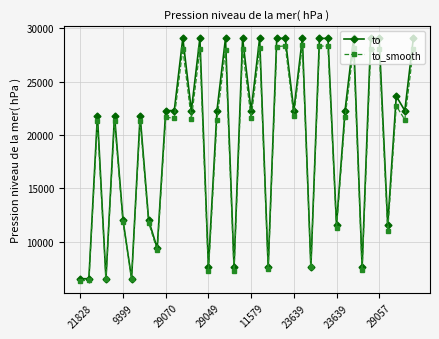

What is the value of the to point at the 30th from the left?

29068.0